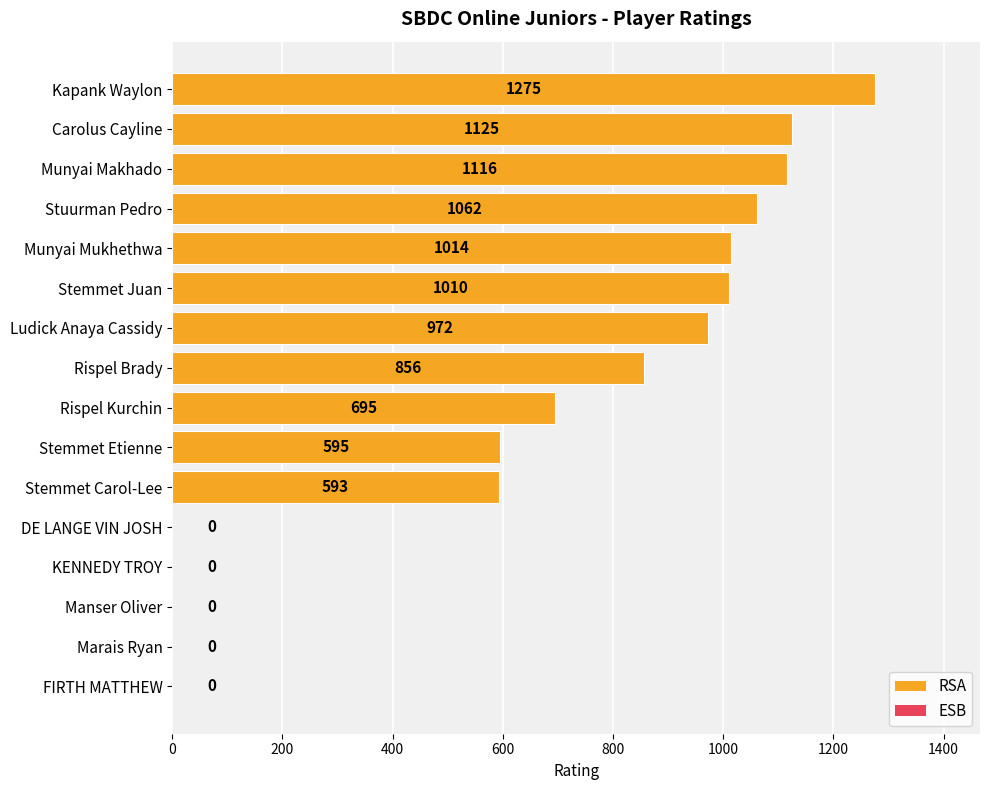

True or false: the data shows 1988 at Carolus Cayline.

False